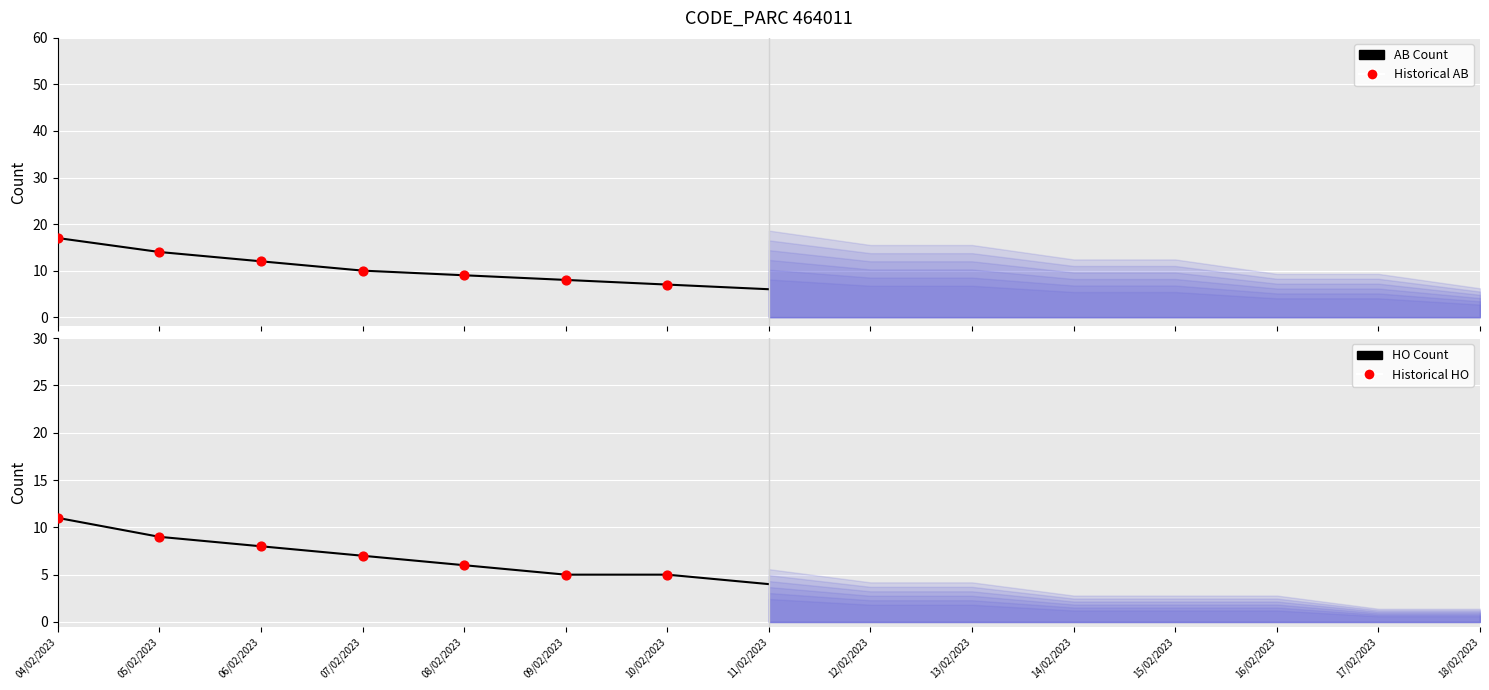

What is the total value across all series at 14/02/2023?

6